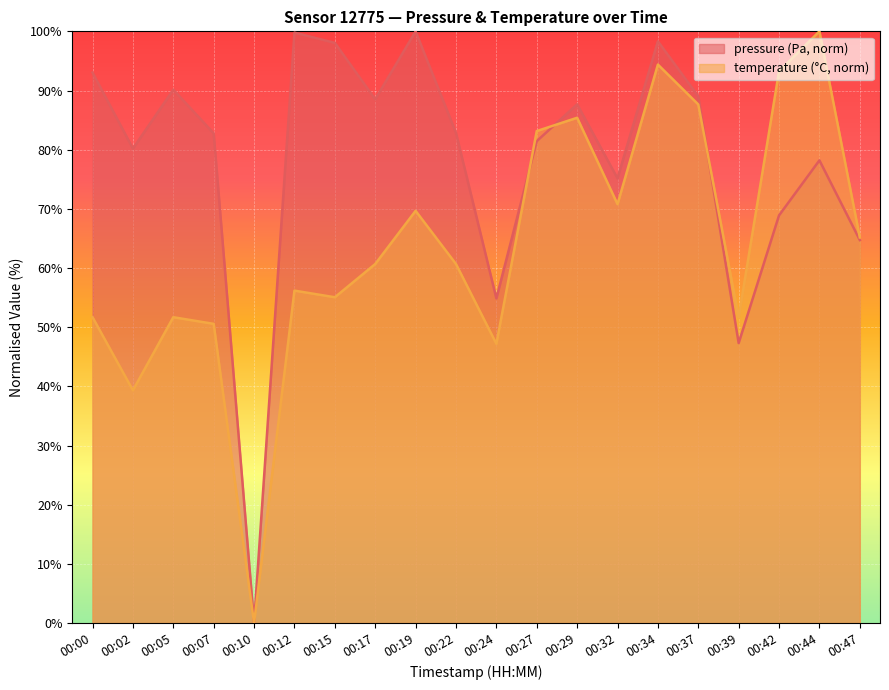

How many interior local peaks does the pressure series have?

6